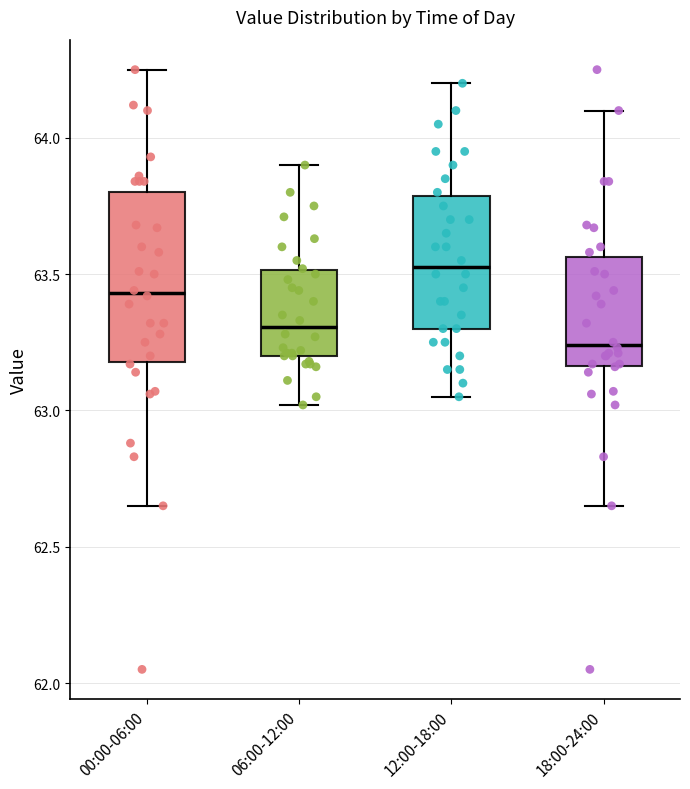

Reading left to right, read every box against the y-axis: the position of its median line, the range the box covers, and the ends of its whiskers. The values are not printed on the chart, so give them approximately, as read against the axis.

00:00-06:00: median 63.45, box 63.20 to 63.80, whiskers 62.65 to 64.25
06:00-12:00: median 63.30, box 63.20 to 63.50, whiskers 63.00 to 63.90
12:00-18:00: median 63.55, box 63.30 to 63.80, whiskers 63.05 to 64.20
18:00-24:00: median 63.25, box 63.15 to 63.55, whiskers 62.65 to 64.10